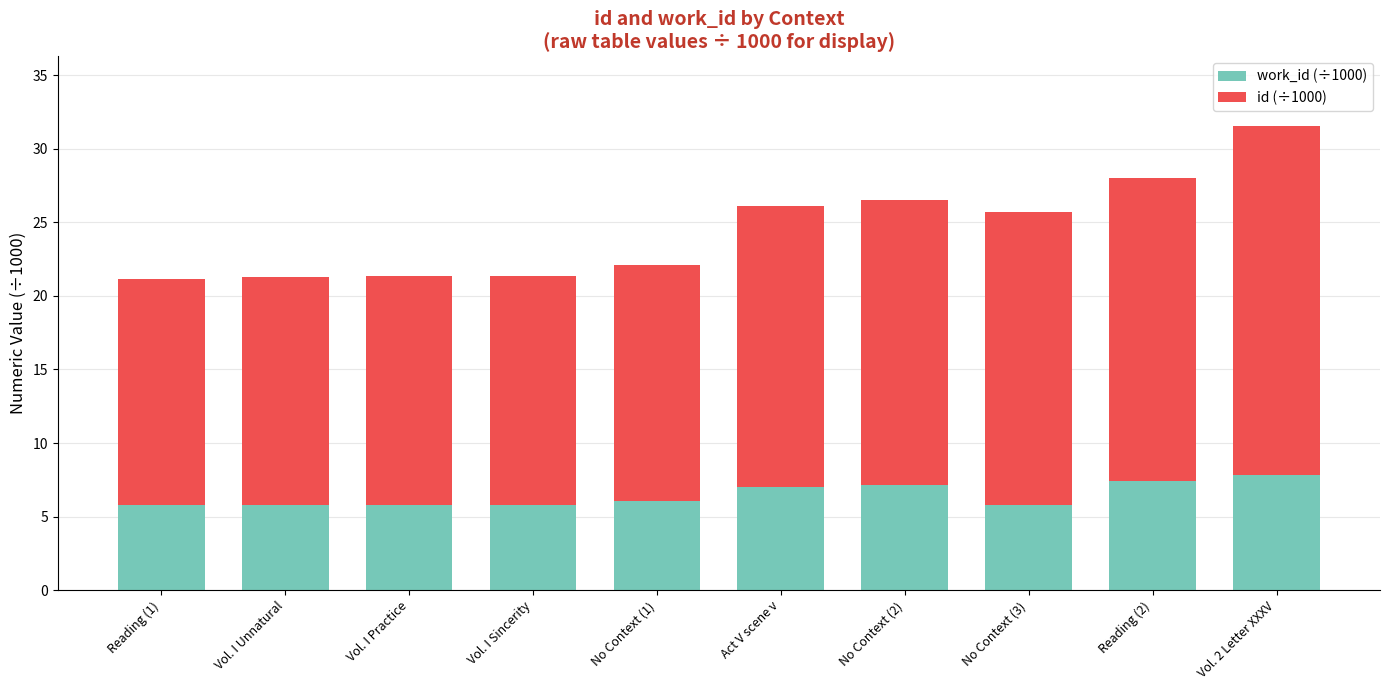

What is the total value across all series at Reading (2)?

28.0